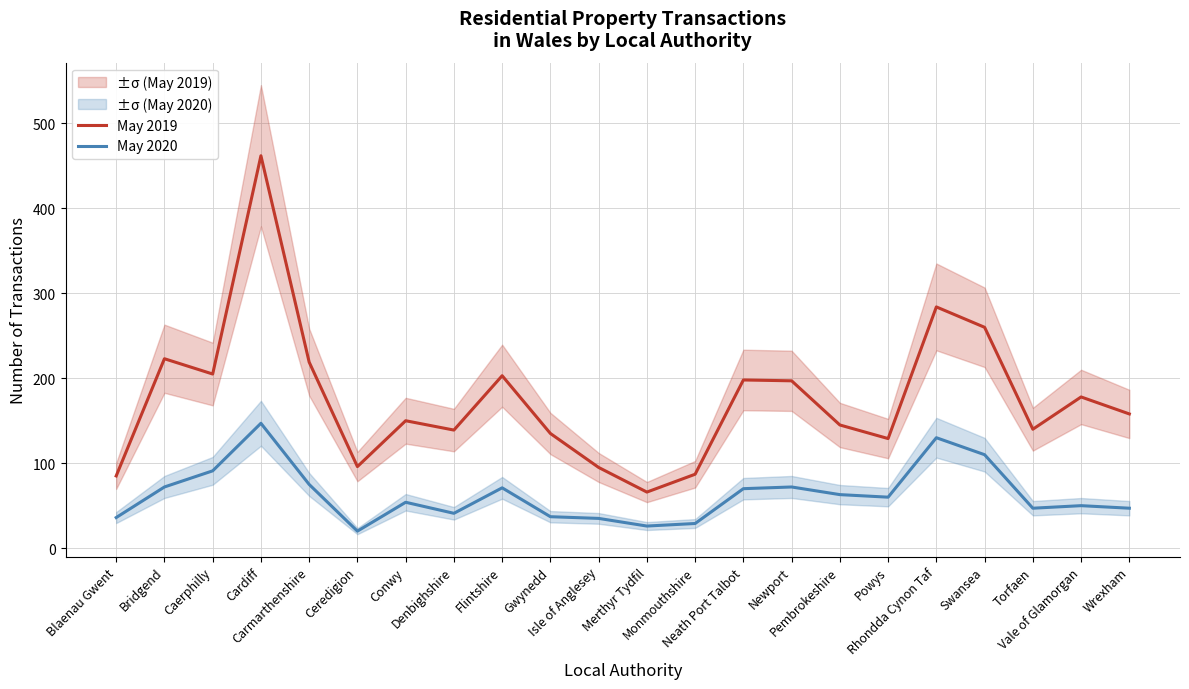

What is the value of the May 2020 point at the 4th from the left?

147